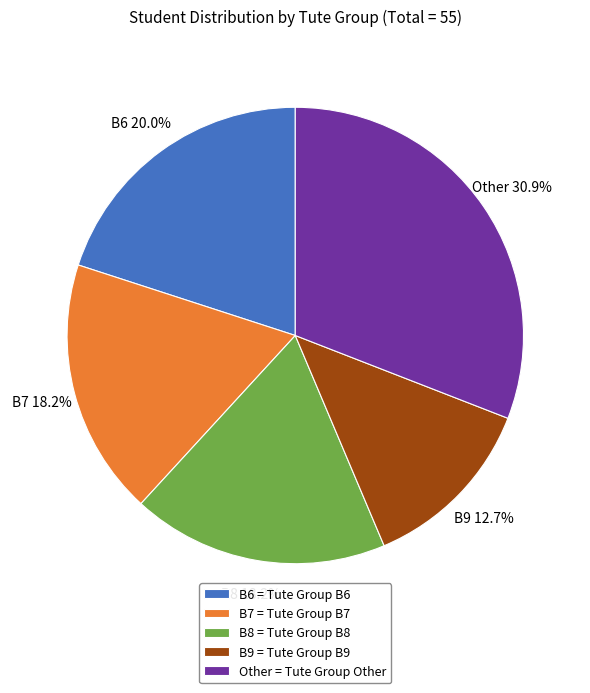

True or false: B6 accounts for 20% of the total.

True